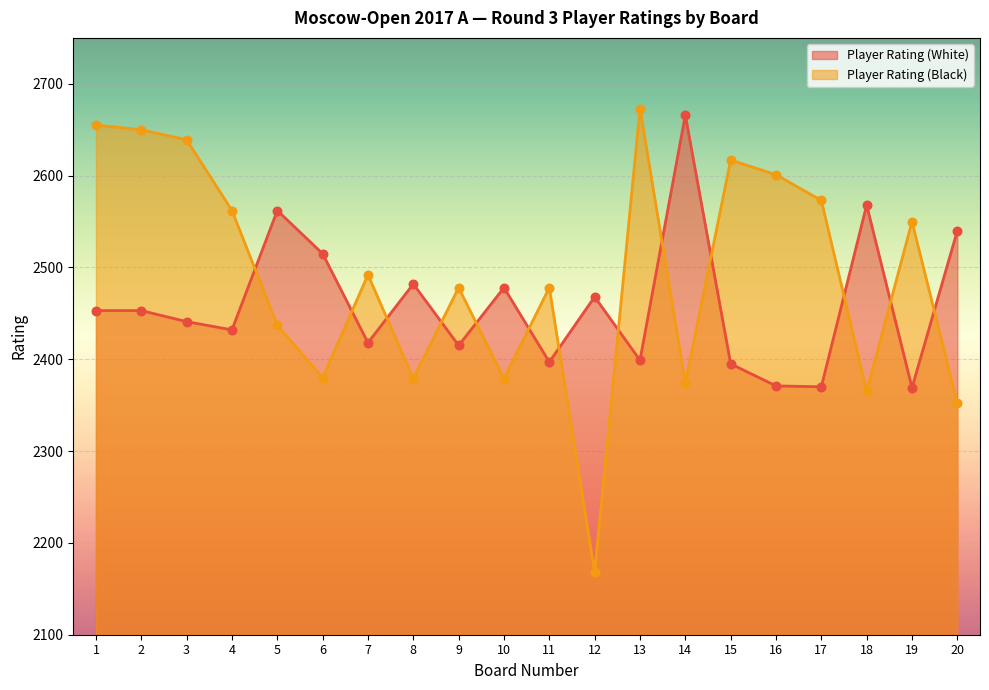

Which series contains the lowest Y value?

Player Rating (Black)